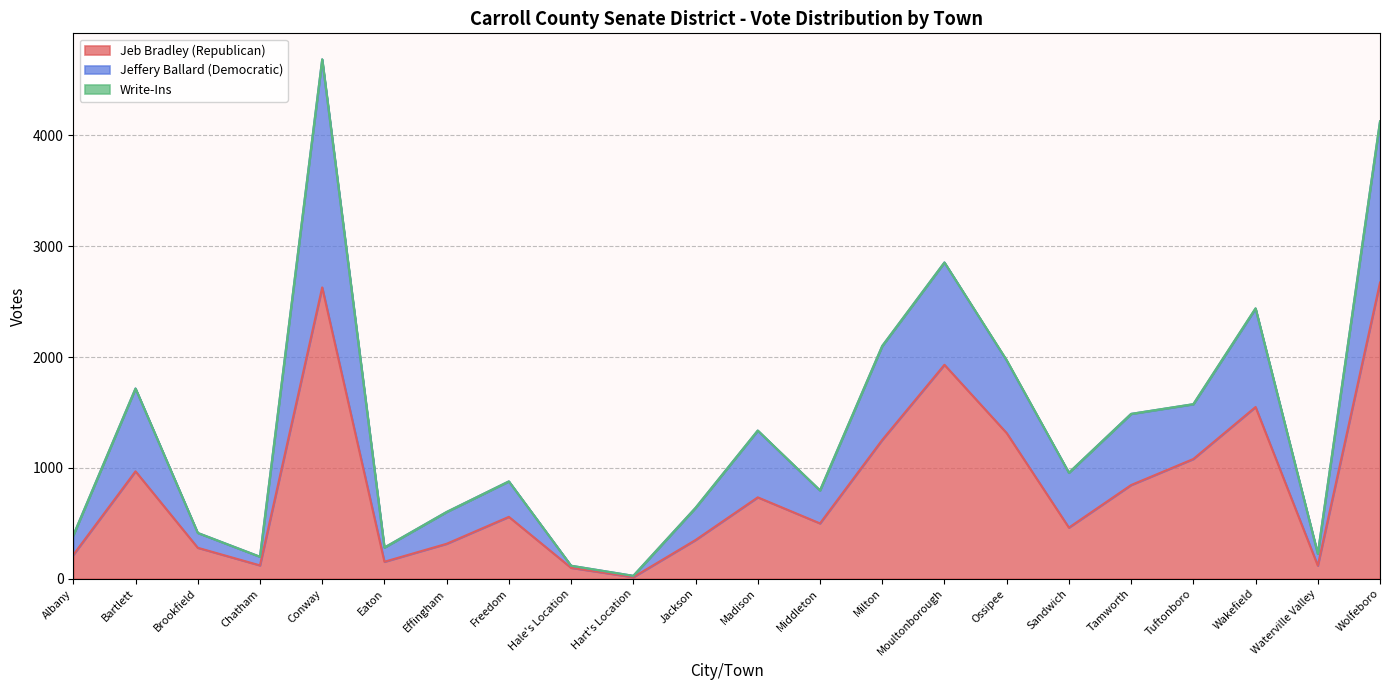

True or false: Jeffery Ballard (Democratic) and Jeb Bradley (Republican) intersect in this chart.

False